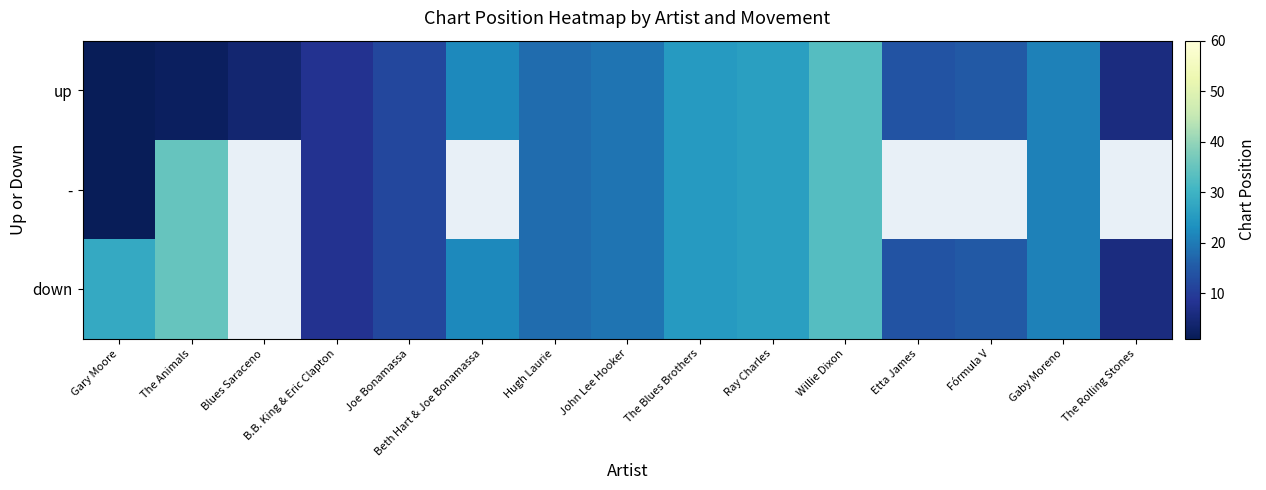

How many distinct data groups are displayed?

3